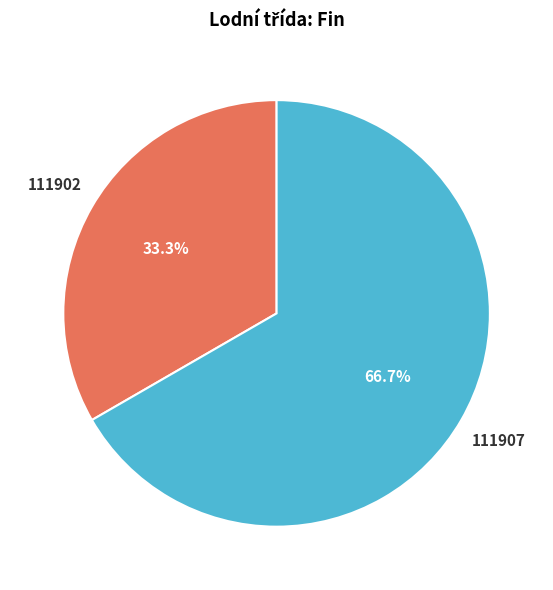

Which category accounts for the majority?

111907